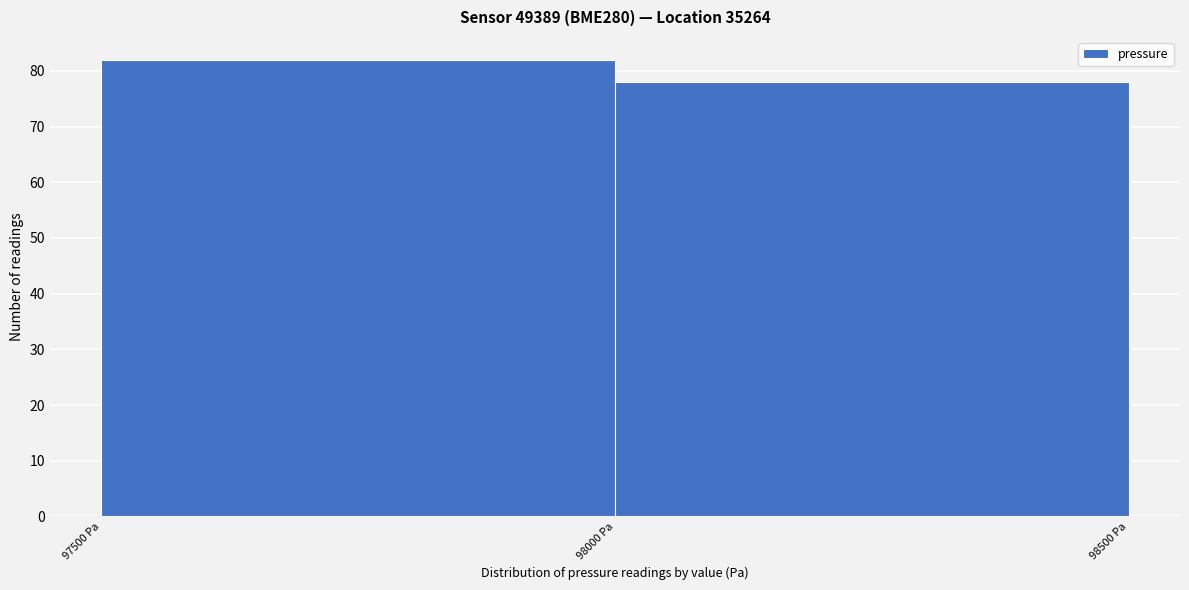

Reading left to right, transcribe this chart: for each bar, give the range it covers on the x-axis and its height. The values are not printed on the chart, so give them approximately, as read against the axis.

97500 to 98000: 82
98000 to 98500: 78